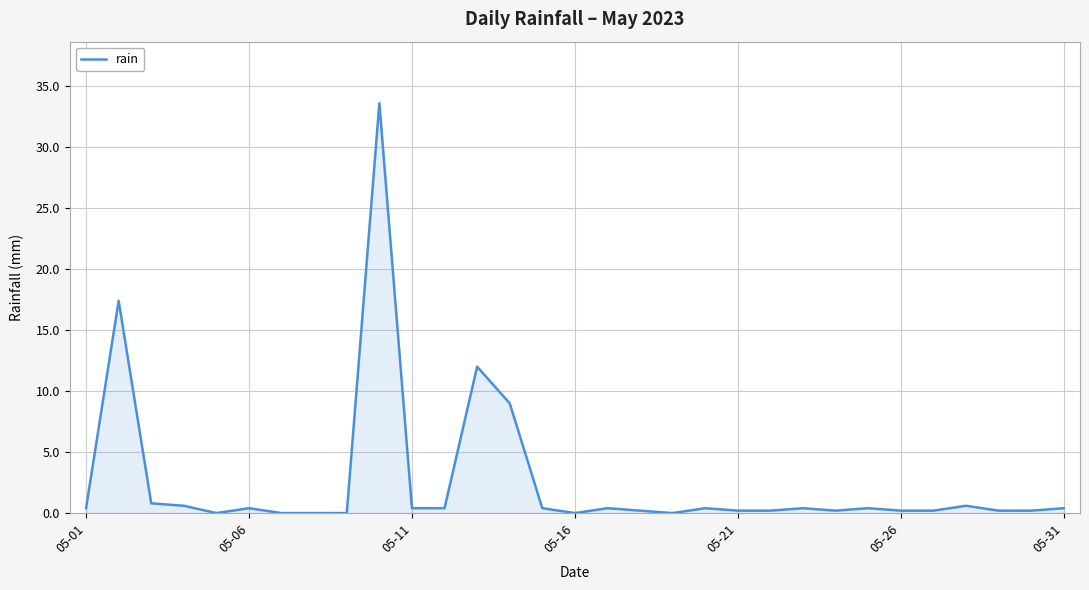

What is the difference between the maximum and minimum values?

33.6